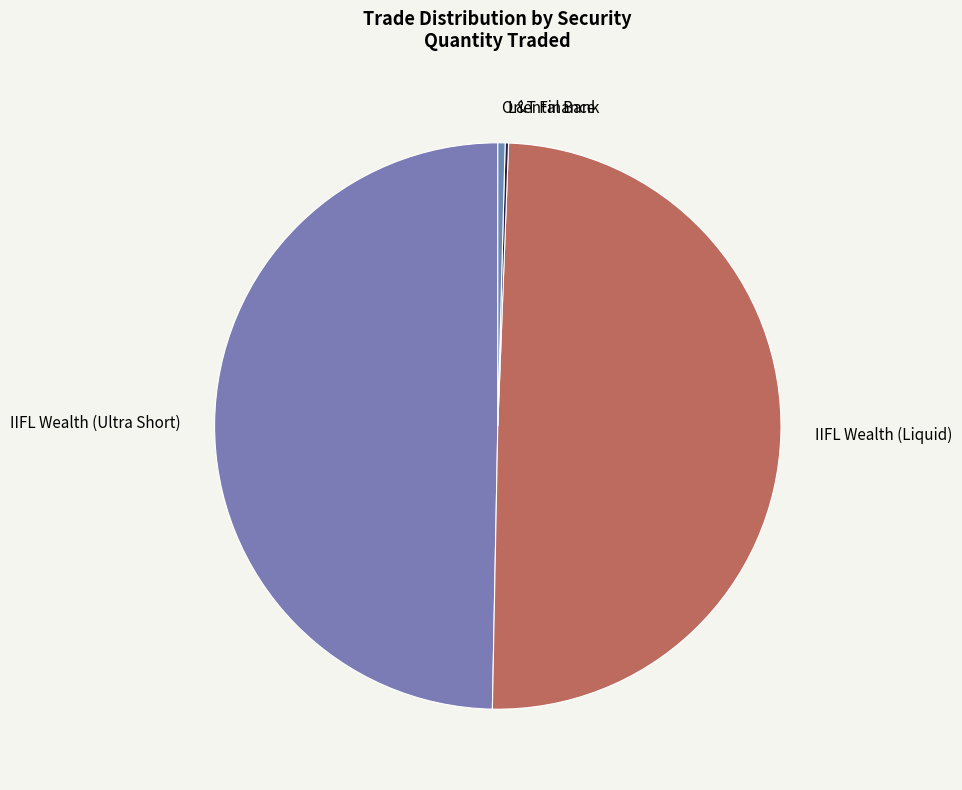

Is it true that Oriental Bank is 0% of the pie?

True